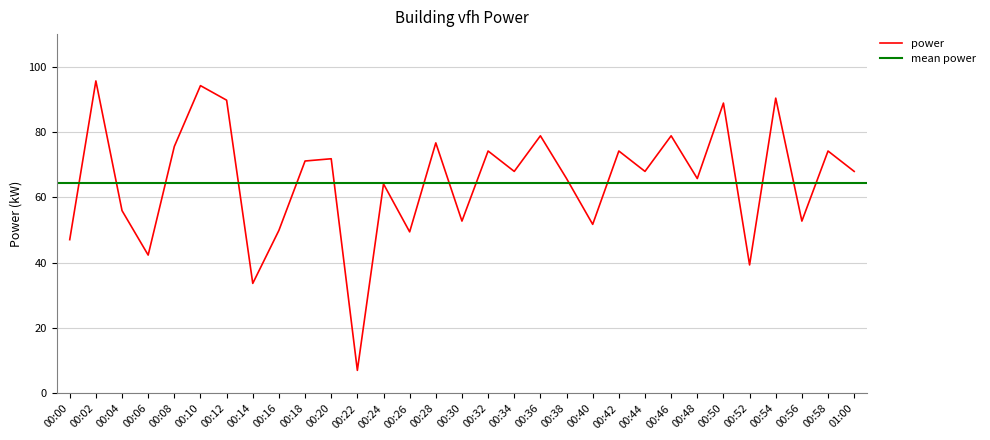

Where is the first local minimum?

00:06